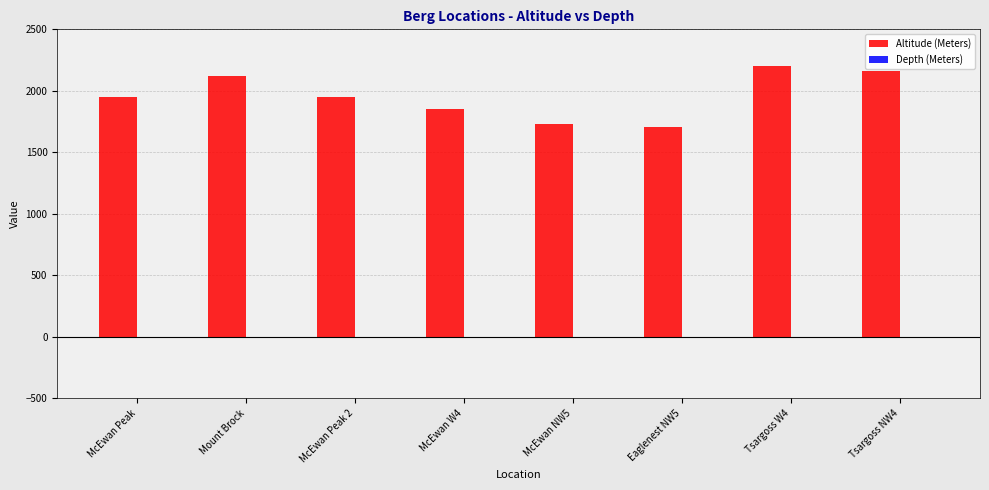

Reading left to right, what are all the values shown in this chart?

McEwan Peak=1952	Mount Brock=2122	McEwan Peak 2=1952	McEwan W4=1856	McEwan NW5=1727	Eaglenest NW5=1702	Tsargoss W4=2205	Tsargoss NW4=2165